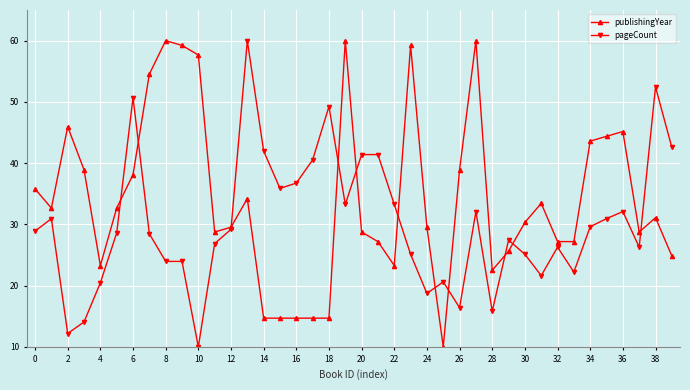

What is the difference between the maximum and minimum values in the publishingYear series?

50.0